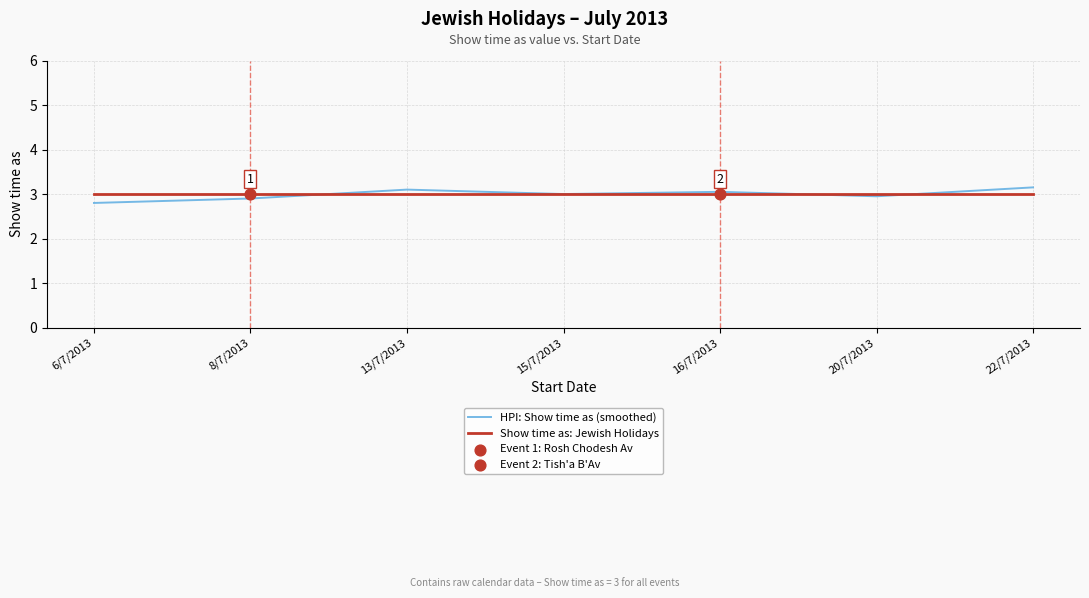

Which series has the largest total across all categories?

Show time as: Jewish Holidays